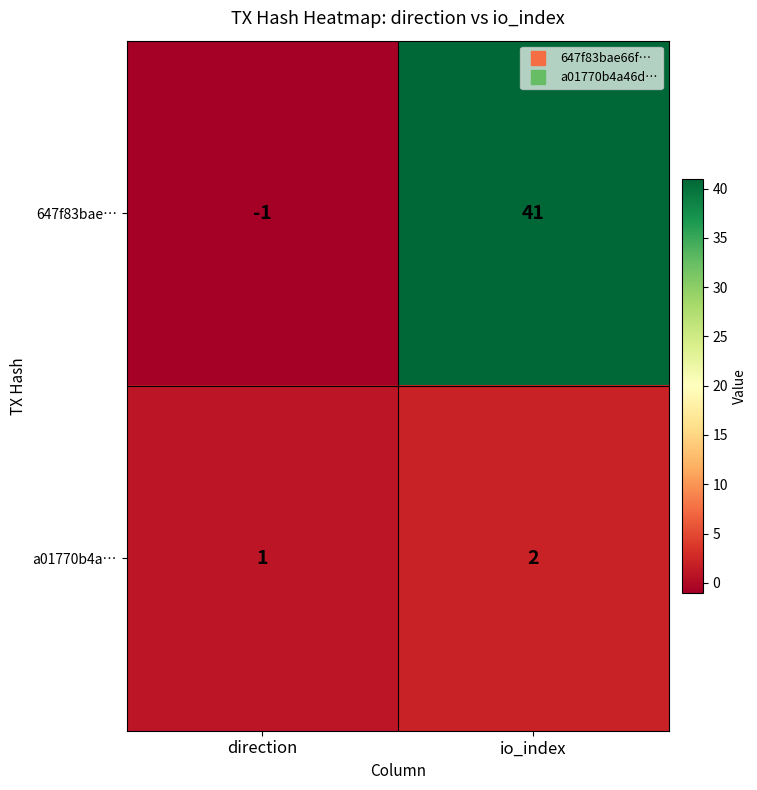

True or false: 647f83bae… has a value of -1 at direction.

True